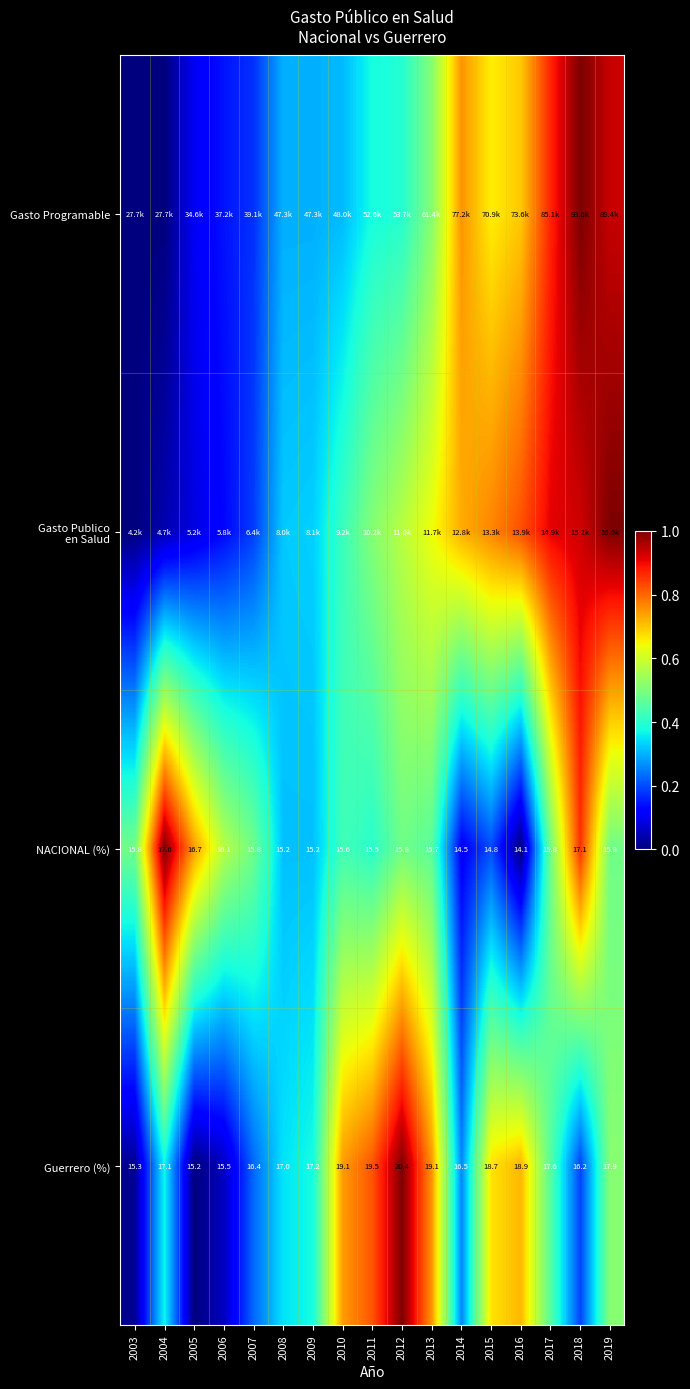

Is the value of Guerrero (%) at 2008 greater than the value of NACIONAL (%) at 2008?

Yes